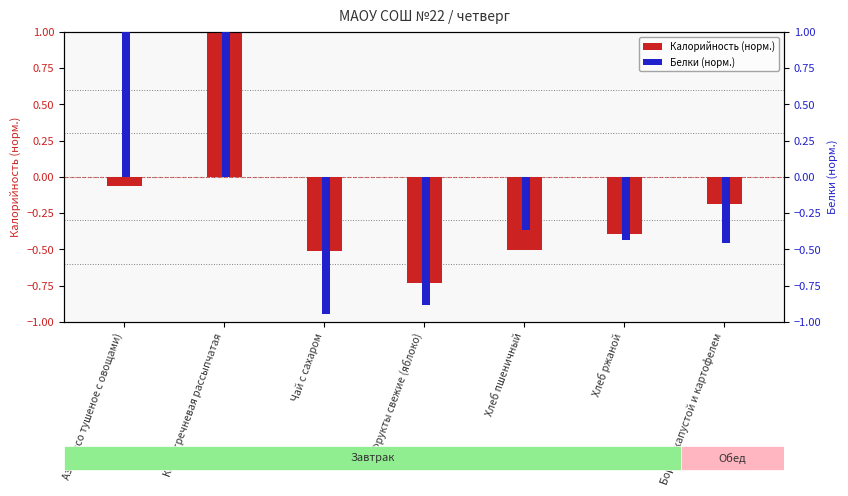

True or false: Белки (норм.) has a value of -0.4 at Хлеб пшеничный.

True